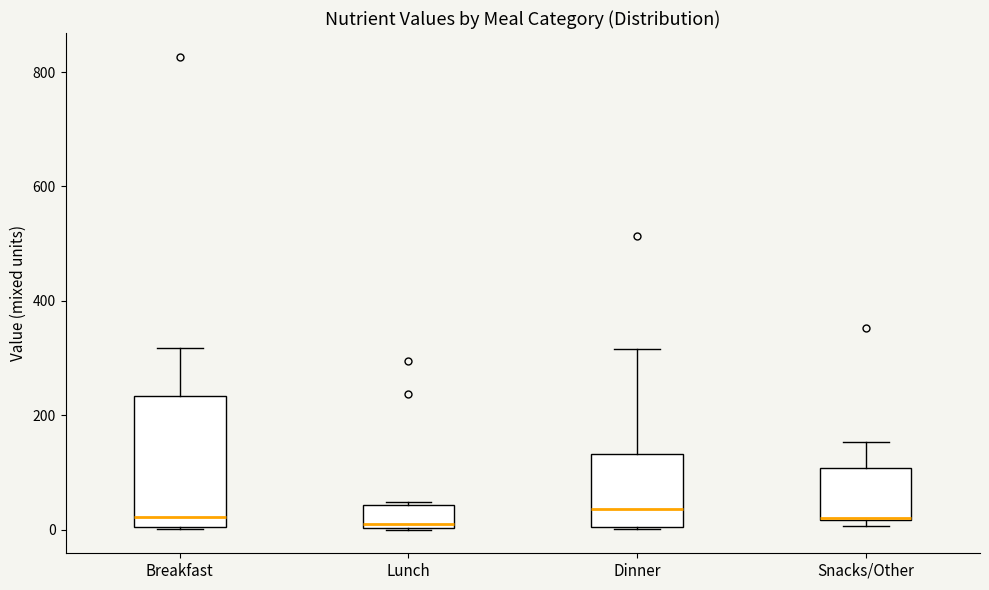

Reading left to right, read every box against the y-axis: the position of its median line, the range the box covers, and the ends of its whiskers. The values are not printed on the chart, so give them approximately, as read against the axis.

Breakfast: median 20, box 0 to 240, whiskers 0 to 320
Lunch: median 0 (just above the box's lower edge), box 0 to 40, whiskers 0 to 40 (just above the box's upper edge)
Dinner: median 40, box 0 to 140, whiskers 0 to 320
Snacks/Other: median 20, box 20 to 100, whiskers 0 to 160